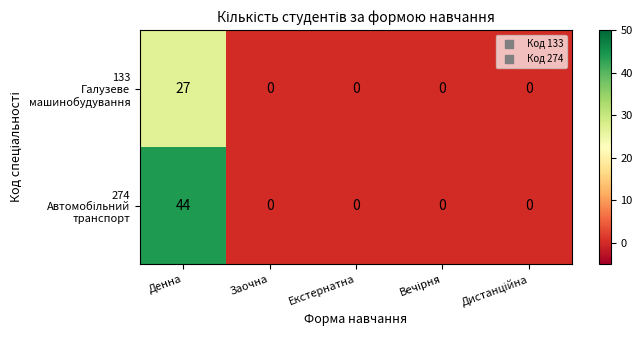

At which category is the sum across all series the highest?

Денна